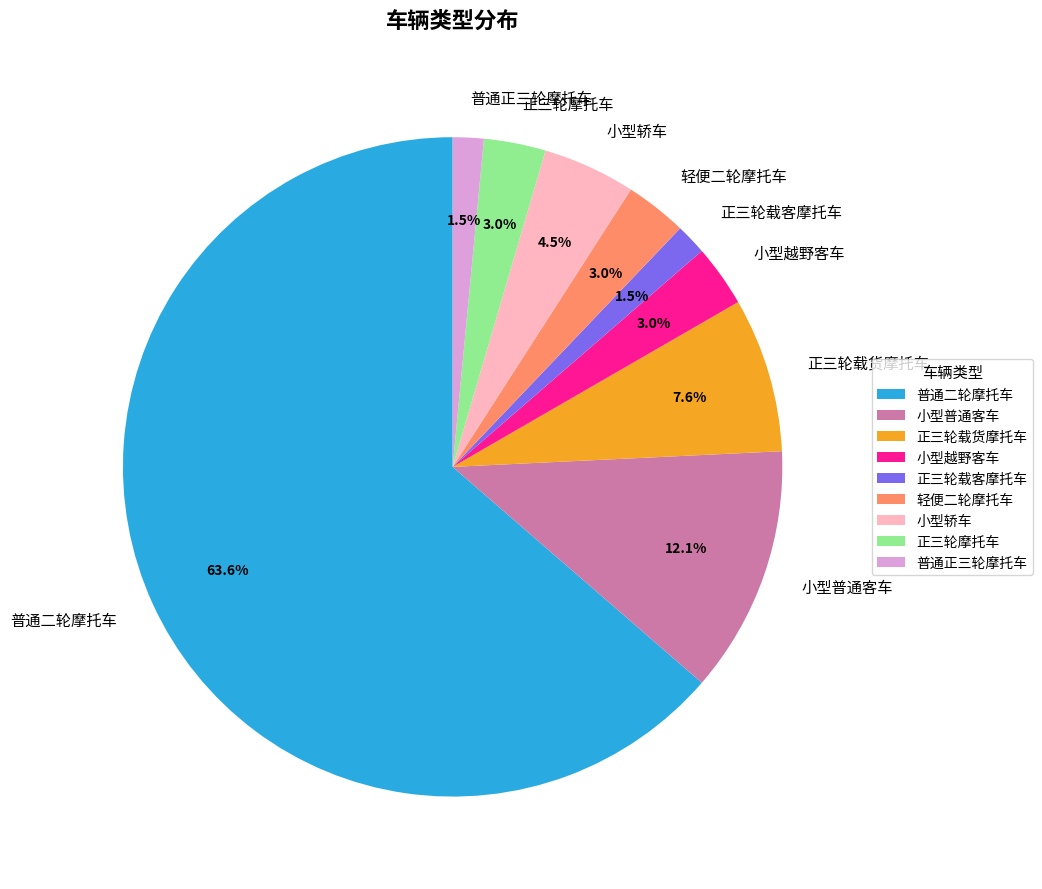

Between 正三轮摩托车 and 普通正三轮摩托车, which is larger?

正三轮摩托车